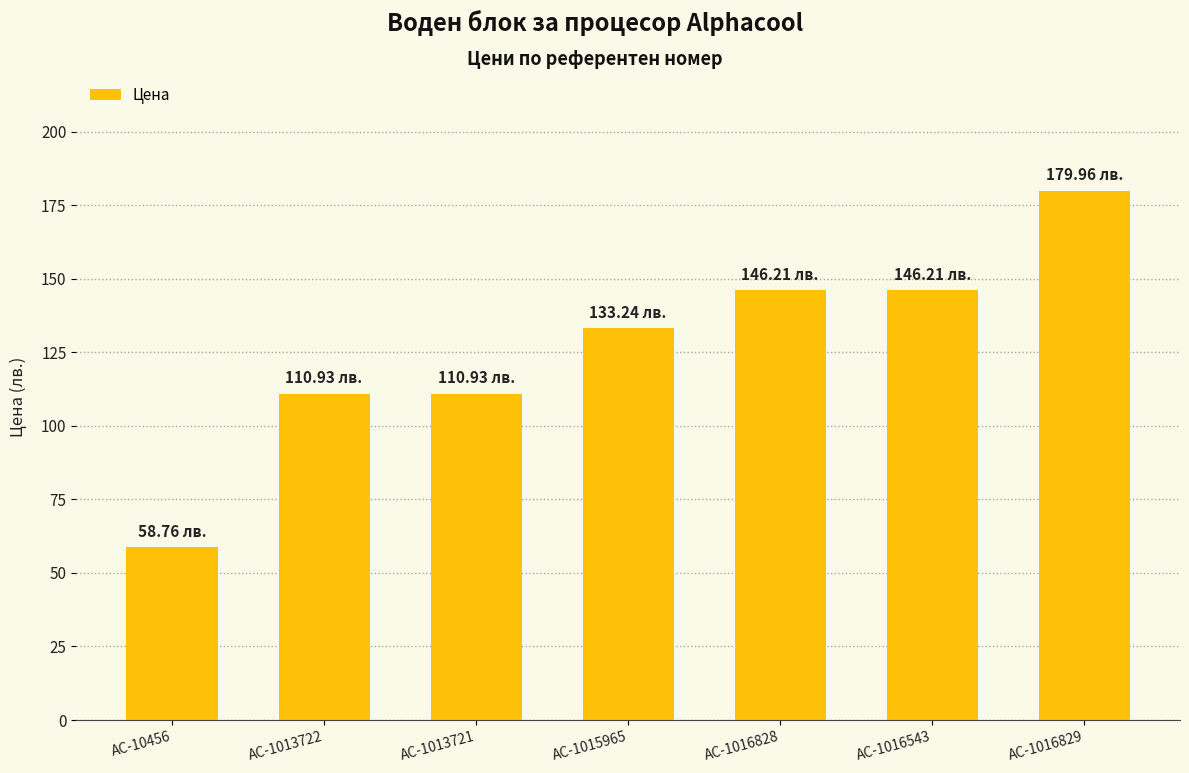

How many series are shown in this chart?

1